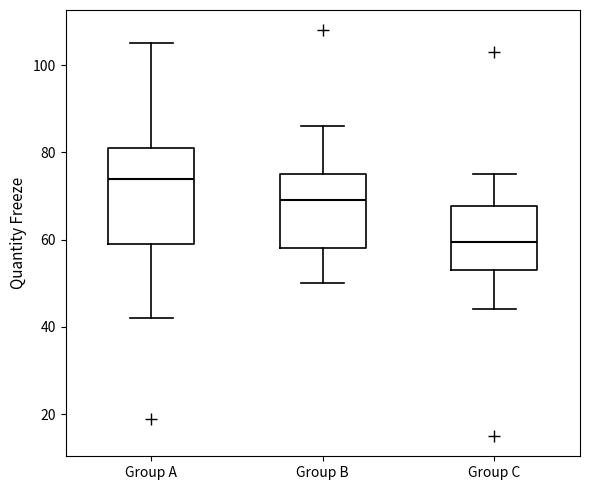

Which box is the tallest, from its lower edge to its upper edge?

Group A